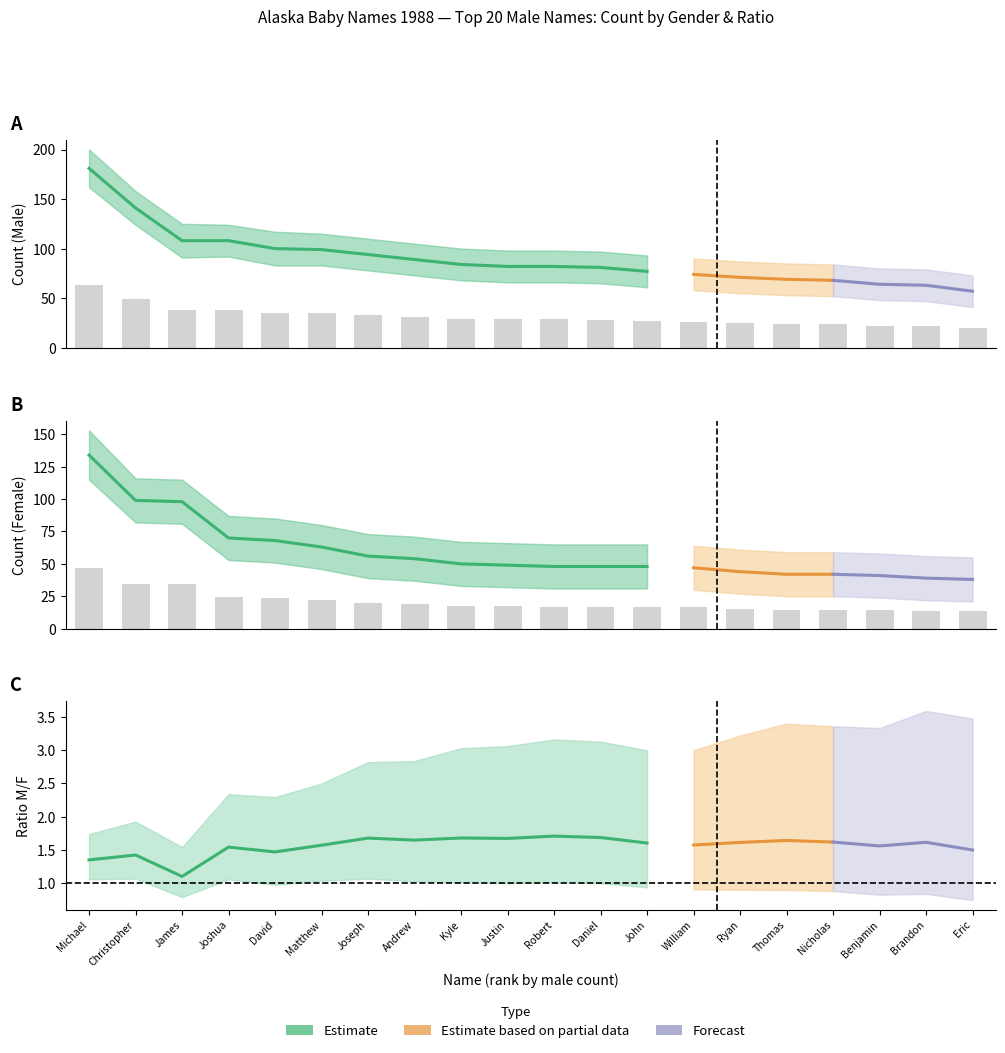

True or false: F_lower has a value of 9 at Justin.

False